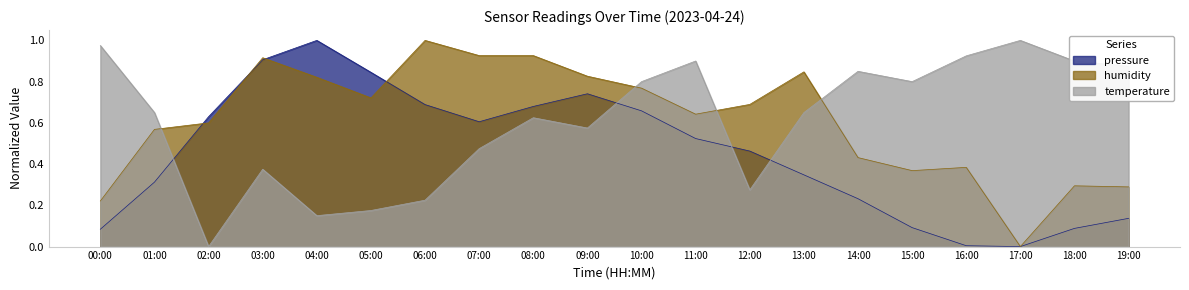

What is the value of the pressure point at the 9th from the left?

0.7